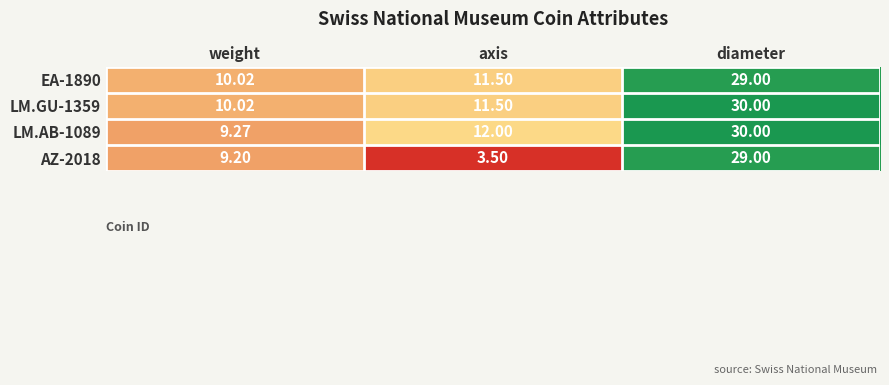

At which category does the chart reach its peak across all series?

diameter